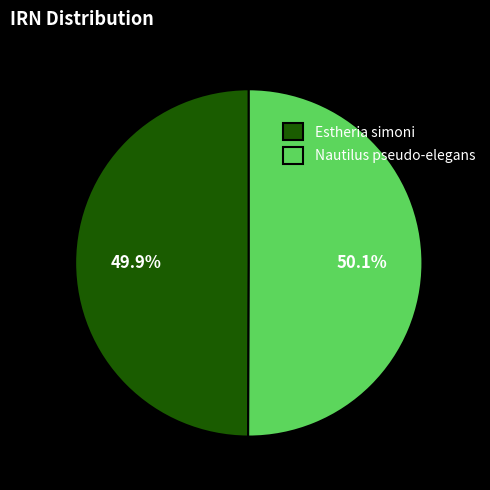

Approximately how many times larger is the value at Estheria simoni compared to Nautilus pseudo-elegans?

1.0